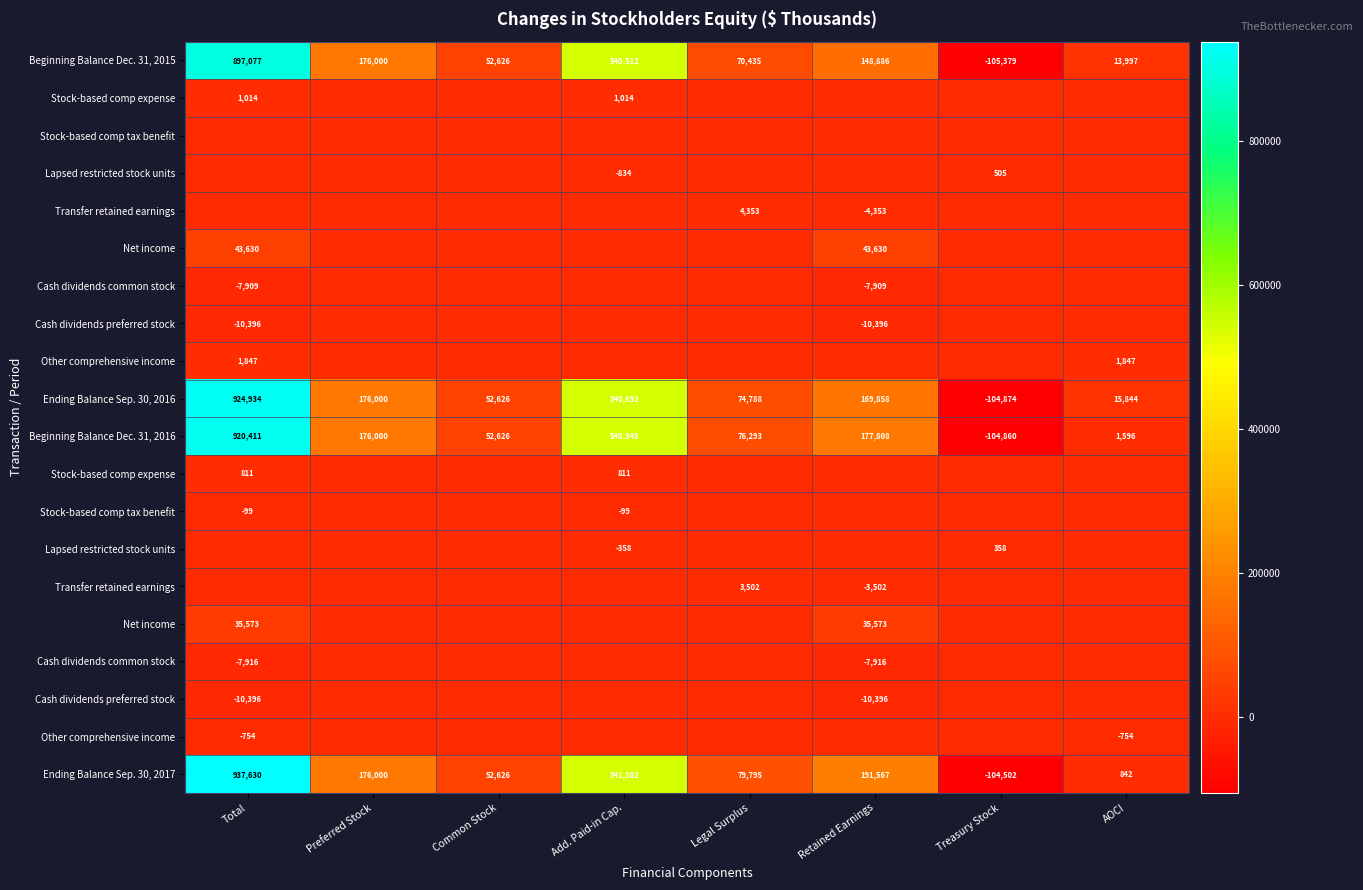

Which label corresponds to the smallest value in the chart?

Treasury Stock